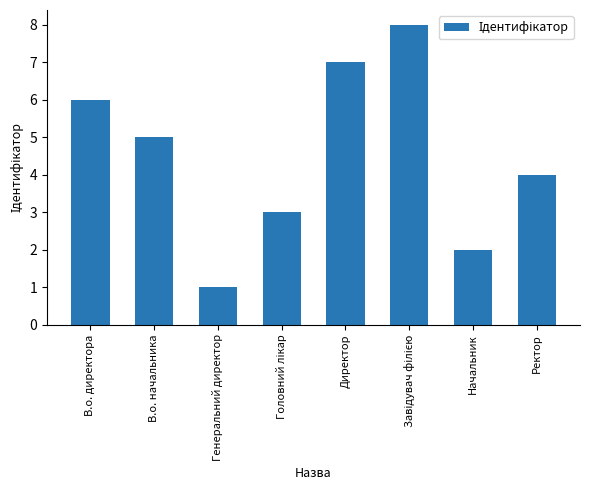

How many bars are there in total?

8